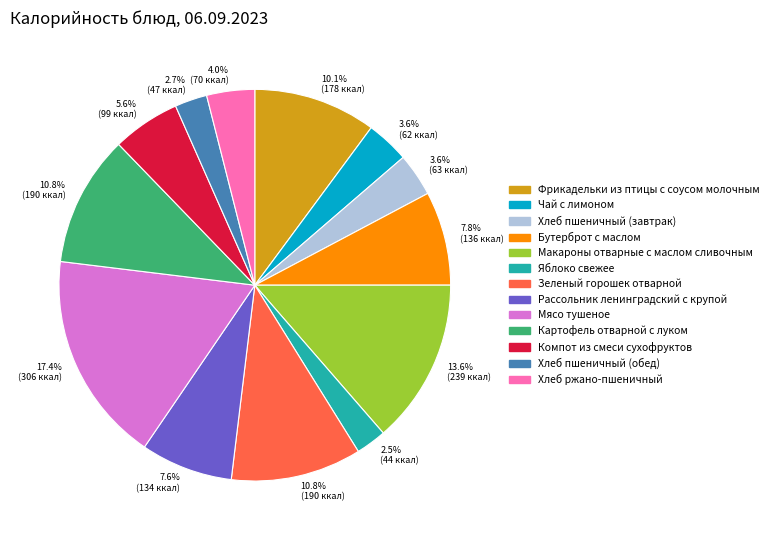

To the nearest percent, what is the combined percentage of Компот из смеси сухофруктов and Хлеб ржано-пшеничный?

10%